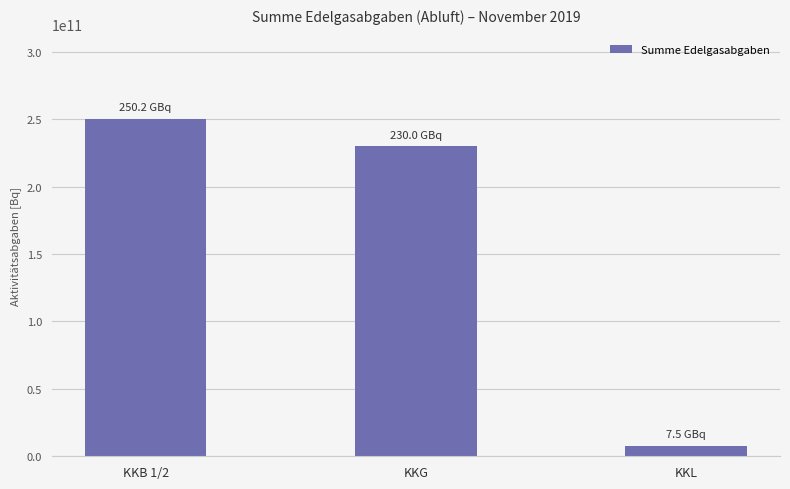

The value at KKB 1/2 is 250237961768.8. True or false?

True